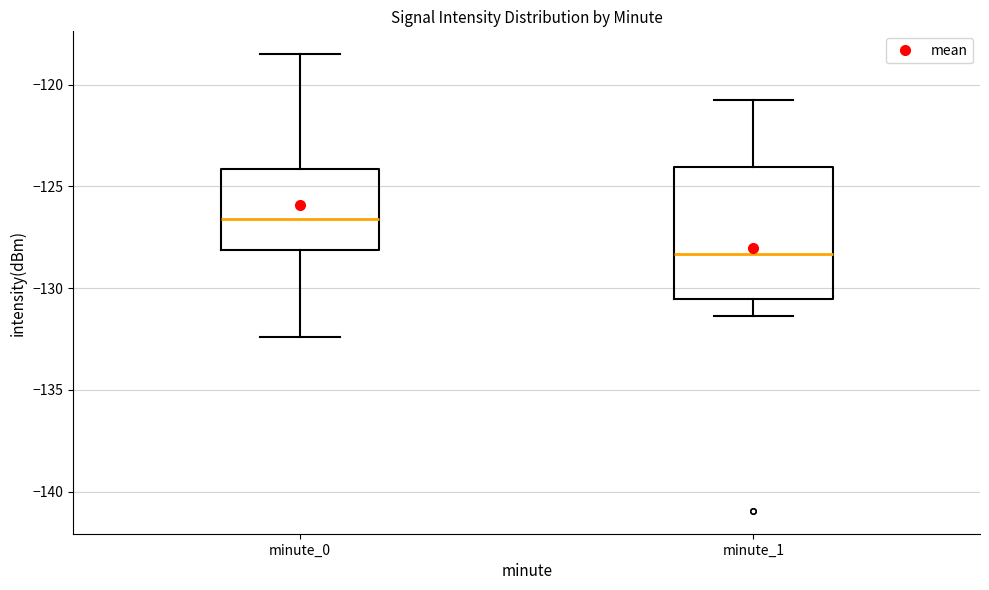

Reading left to right, read every box against the y-axis: the position of its median line, the range the box covers, and the ends of its whiskers. The values are not printed on the chart, so give them approximately, as read against the axis.

minute_0: median -126.5, box -128.0 to -124.0, whiskers -132.5 to -118.5
minute_1: median -128.5, box -130.5 to -124.0, whiskers -131.5 to -120.5